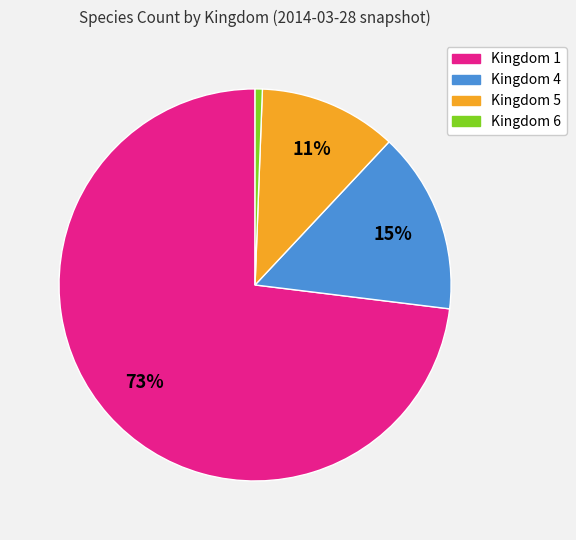

Which has a higher value, Kingdom 5 or Kingdom 4?

Kingdom 4